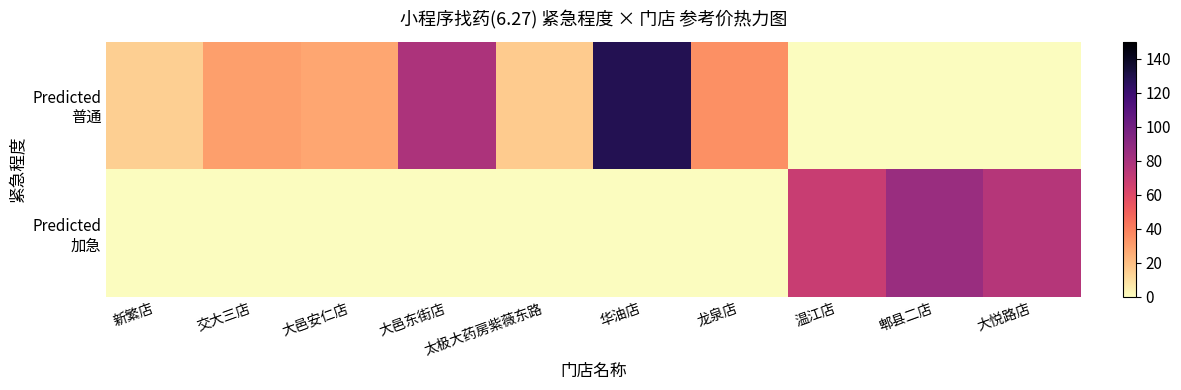

At how many categories does at least one series exceed 81?

2